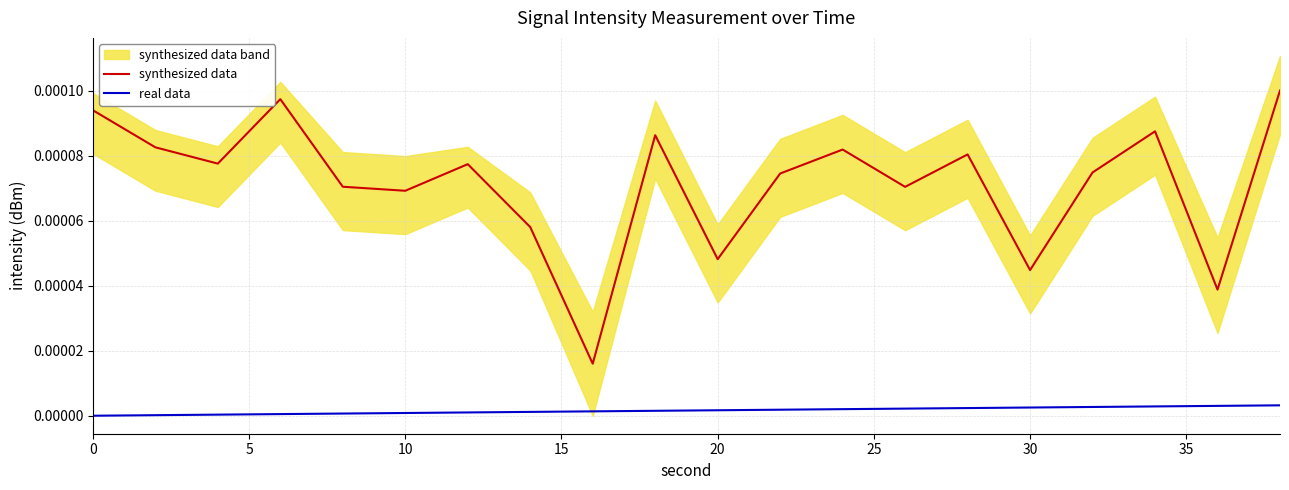

True or false: real data and synthesized data cross at least once.

False